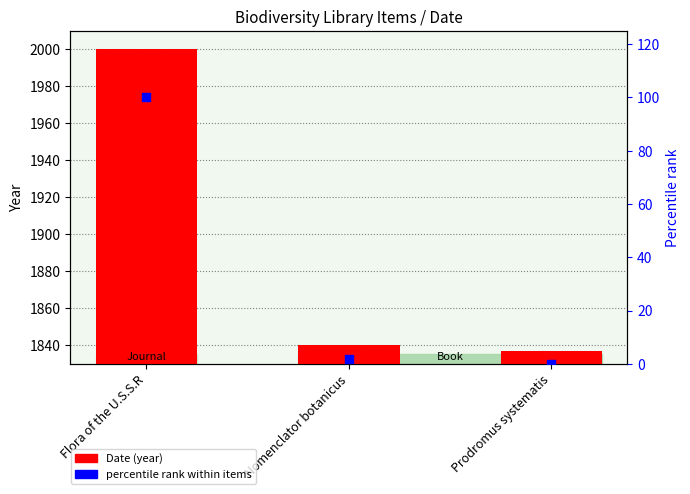

At how many categories does at least one series exceed 165?

3